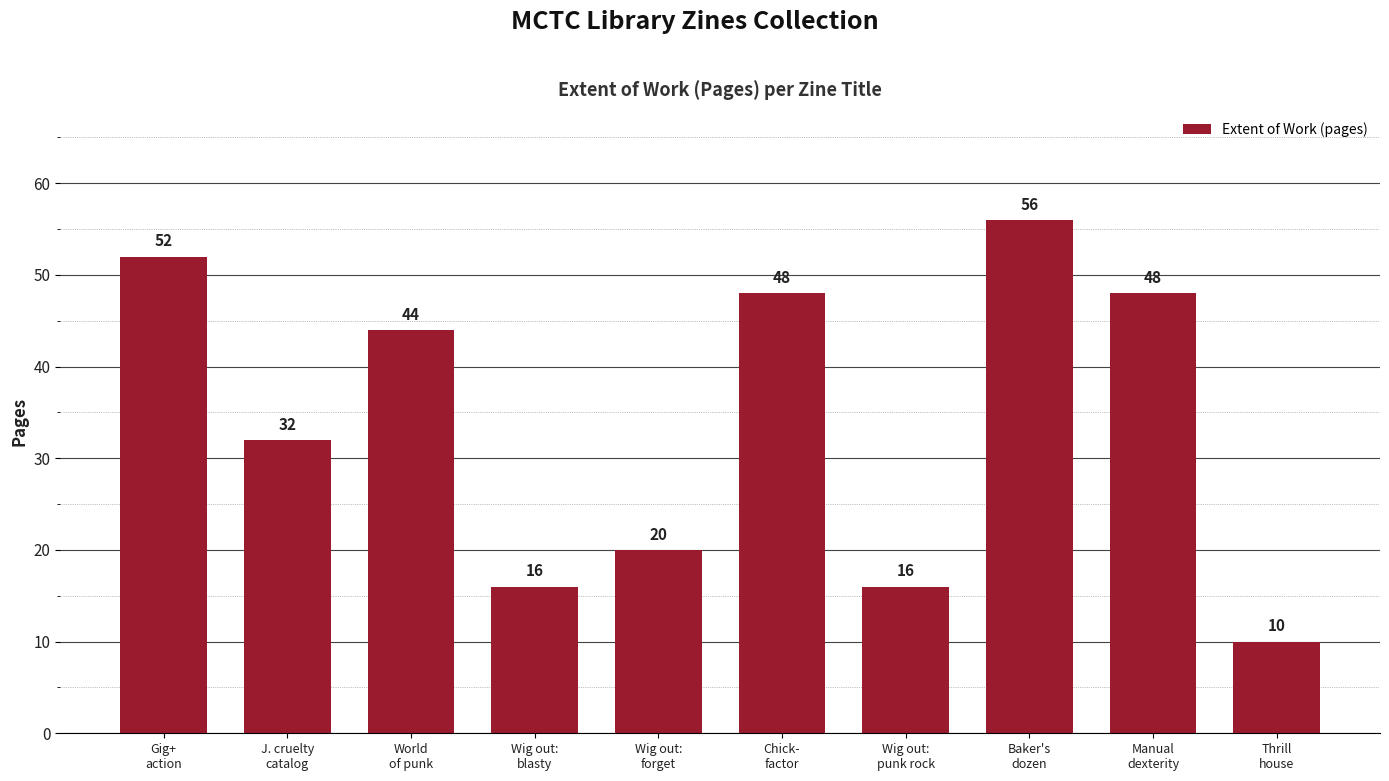

What is the difference between the maximum and minimum values?

46